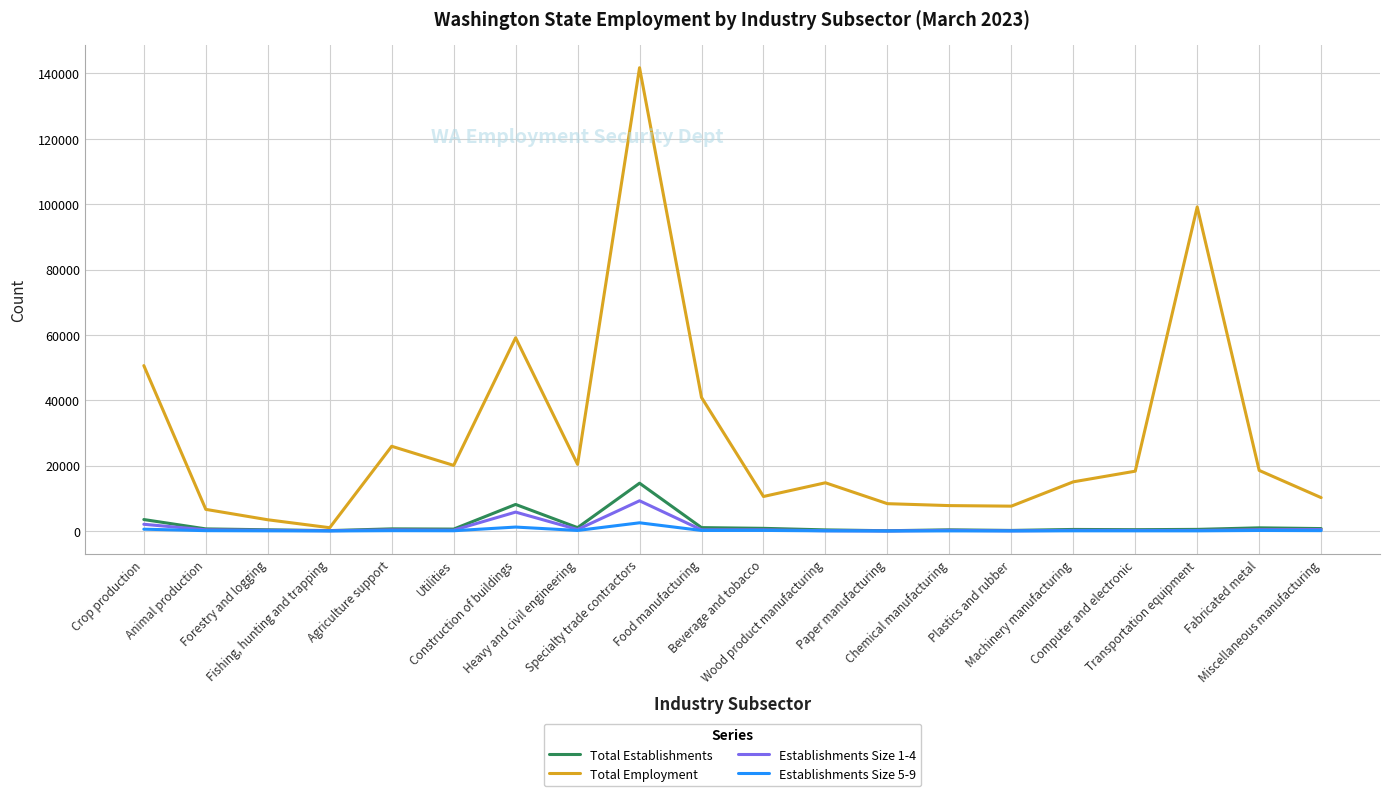

At which category does Total Employment reach its first local peak?

Agriculture support